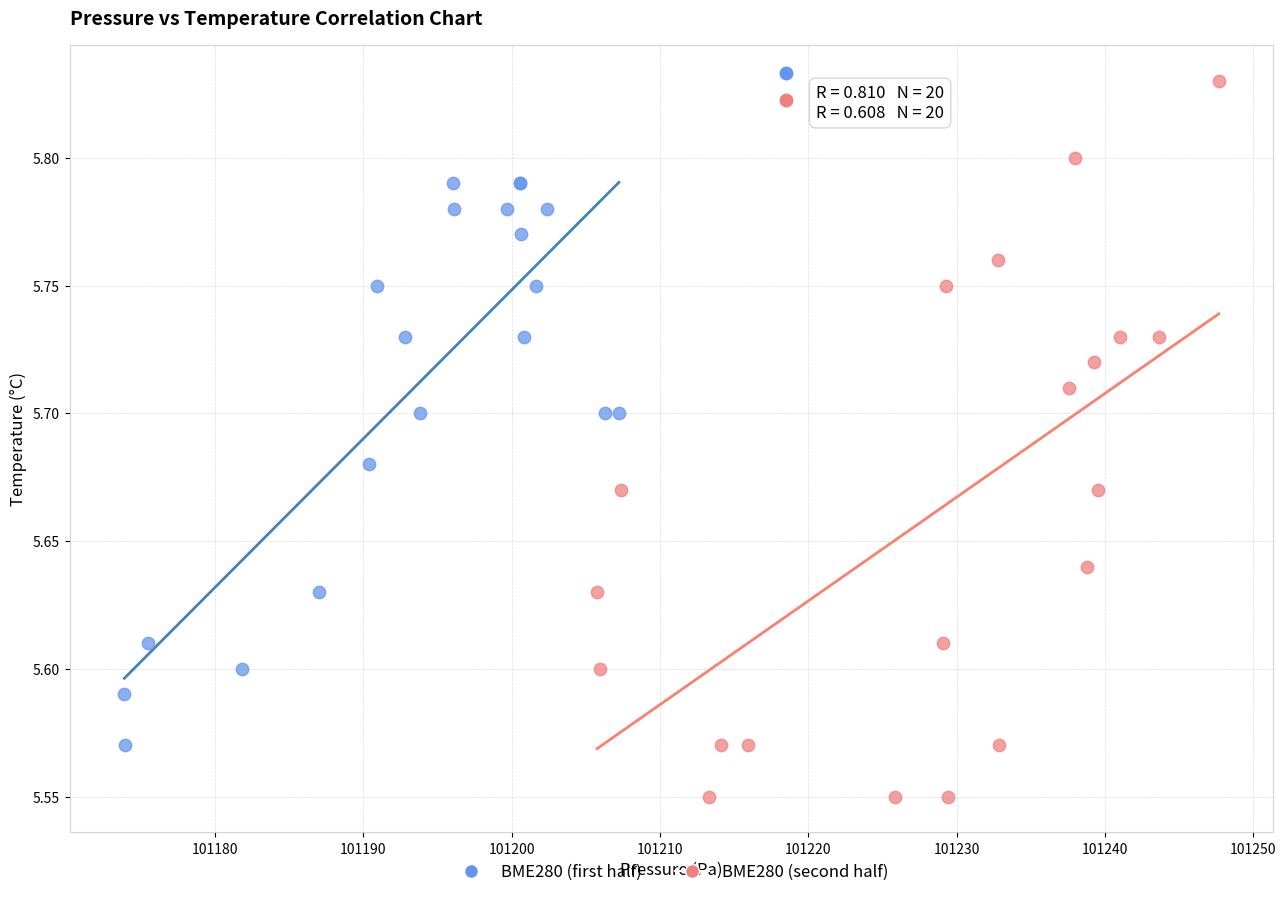

Which series has the largest Y range (max minus min)?

BME280 (second half)